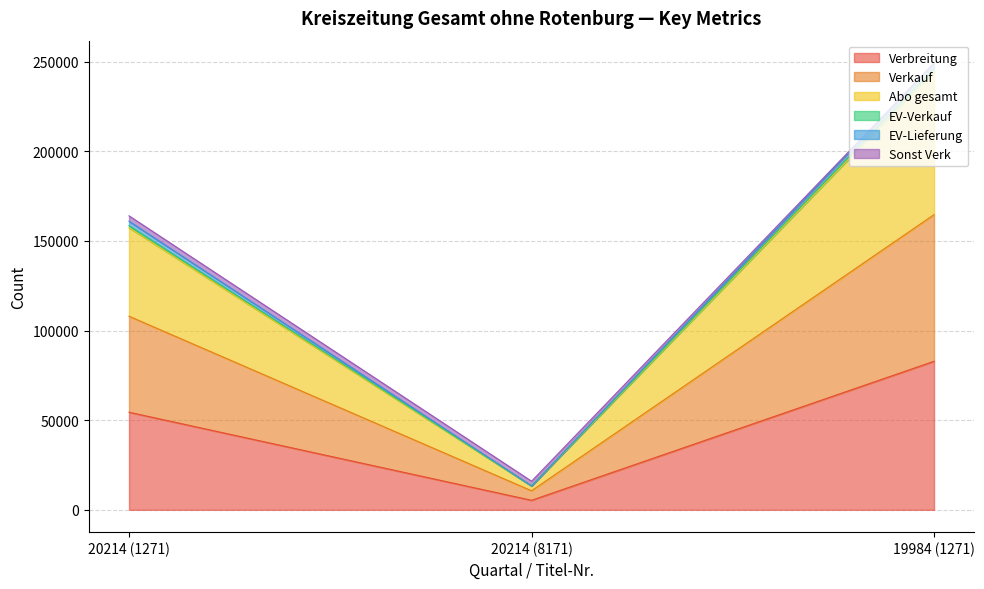

At which label does Verbreitung reach its minimum?

20214 (8171)